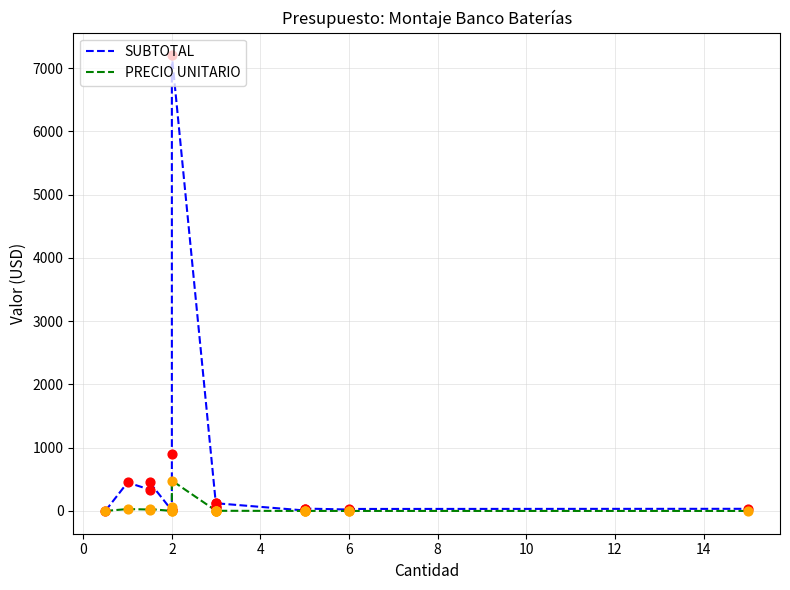

Is the value of PRECIO UNITARIO at 12 greater than the value of SUBTOTAL at 12?

No